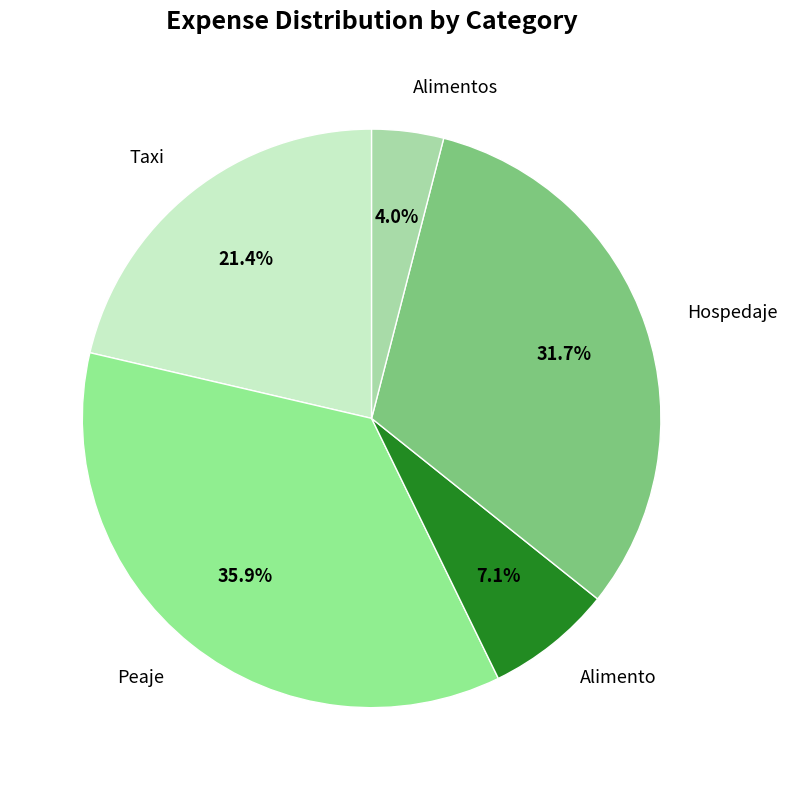

Count the number of slices in the pie.

5